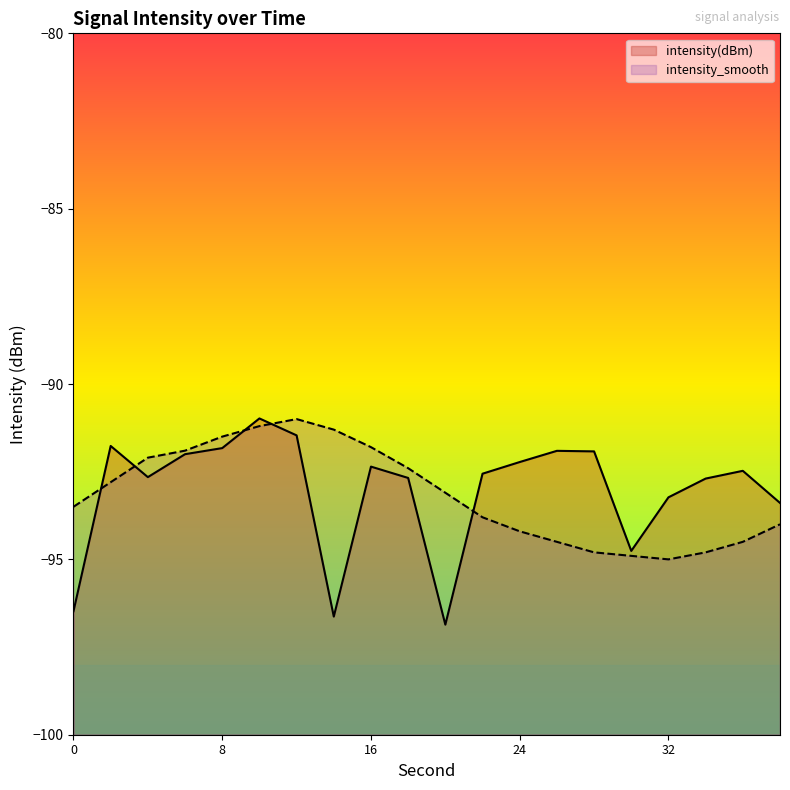

What is the sum of the intensity(dBm) values at 38 and 8?

-185.2